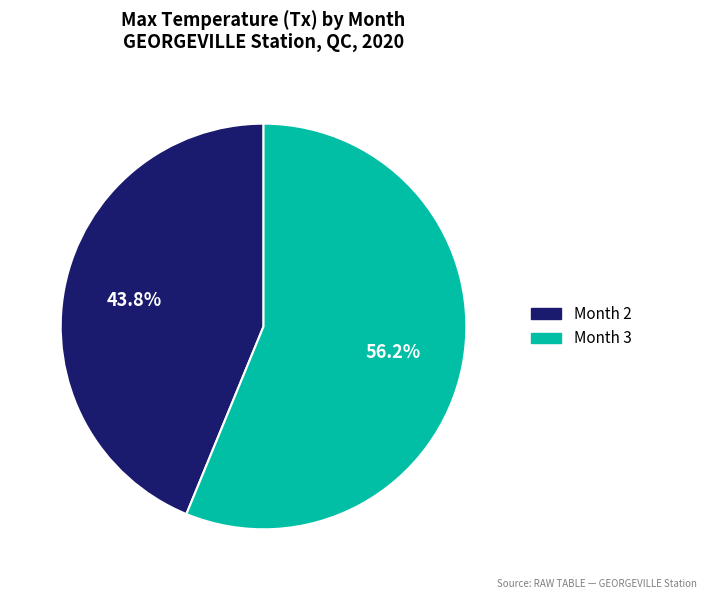

The Month 3 slice represents 56% of the pie. True or false?

True